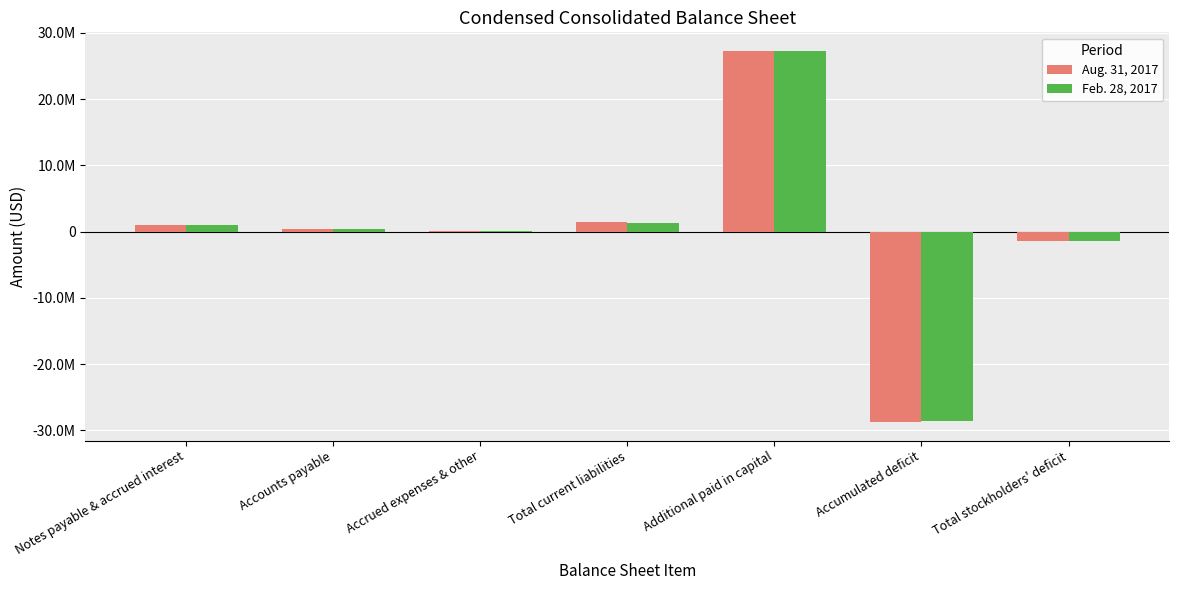

What are all the series names shown in the legend?

Aug. 31, 2017, Feb. 28, 2017